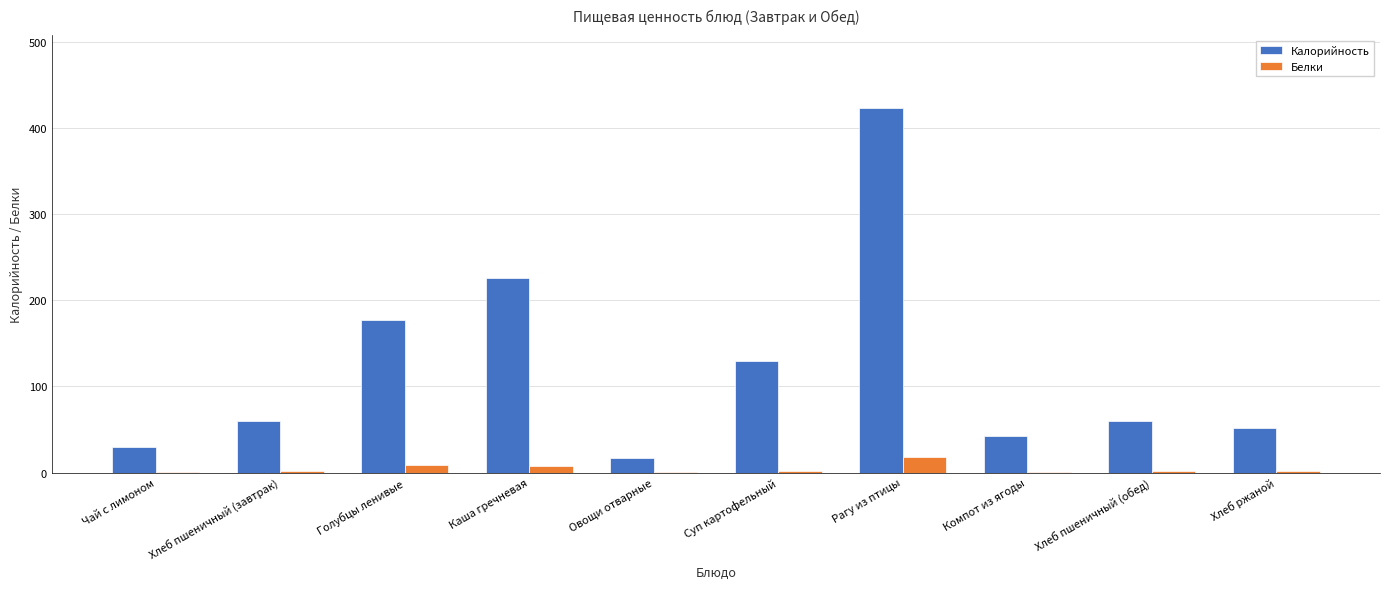

How many groups of bars are there?

10